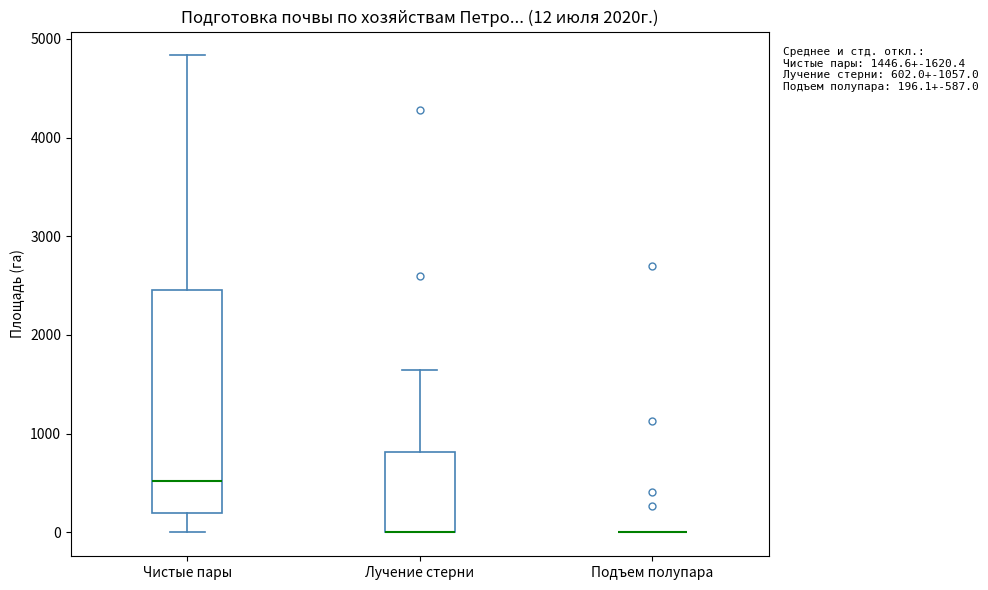

Comparing the boxes themselves (not the whiskers), which one is the tallest?

Чистые пары